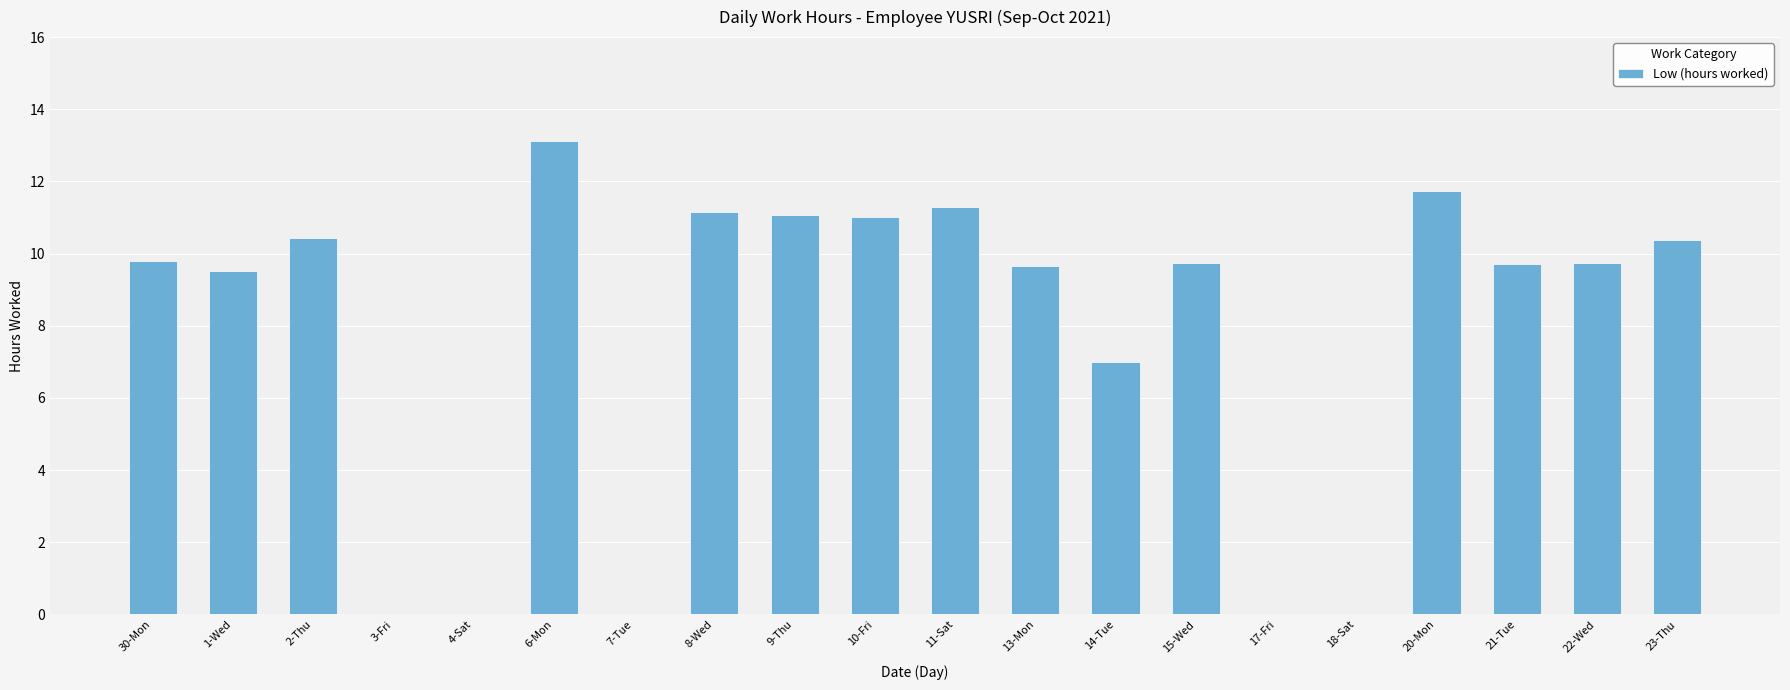

Where is the data nearest to the value 6?

14-Tue